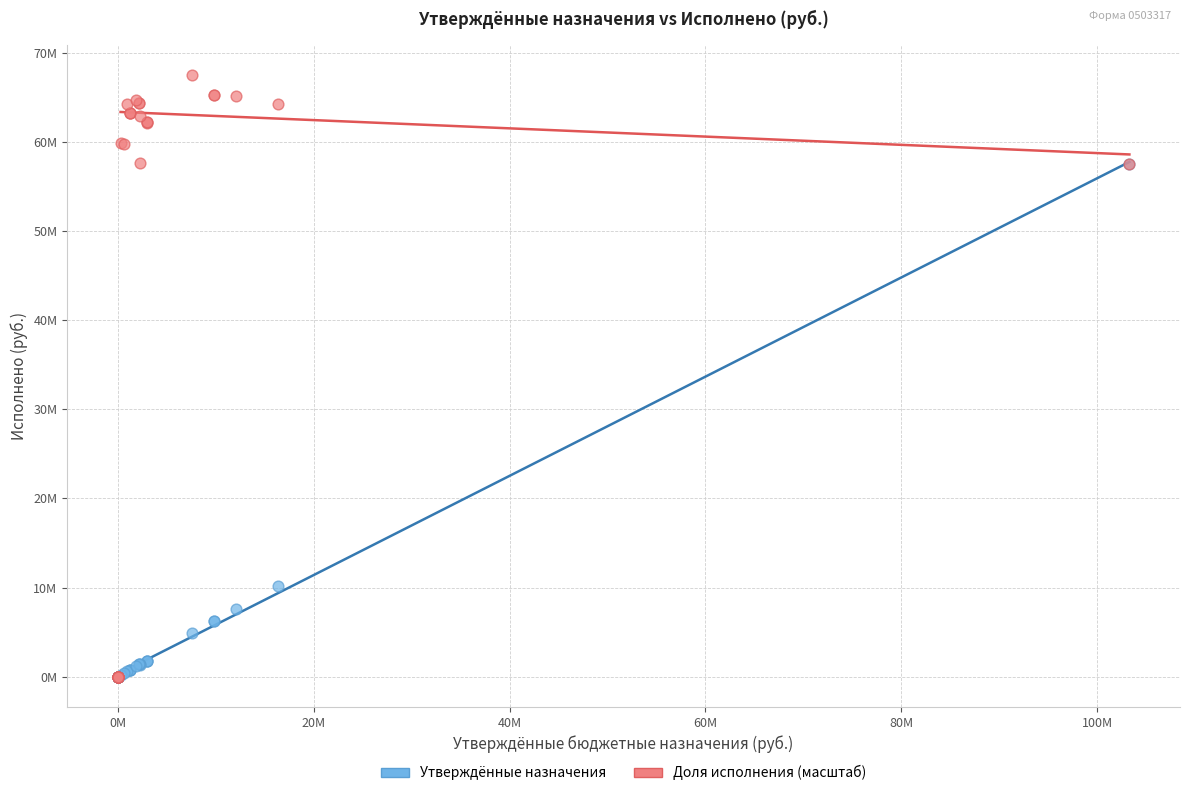

Which series reaches the maximum Y coordinate?

Доля исполнения (масштаб)